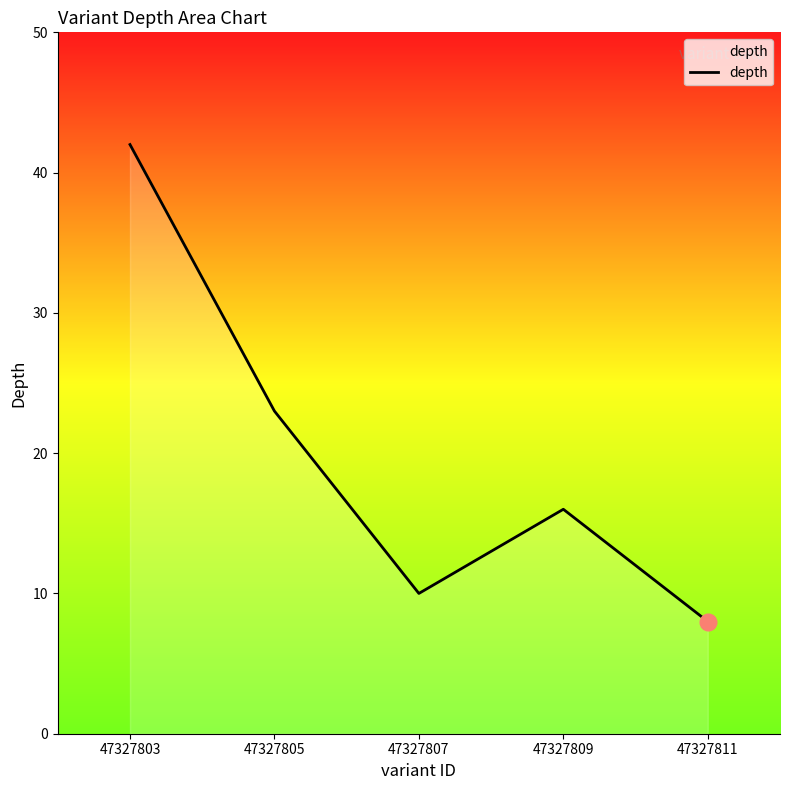

True or false: the data has more than 1 interior local peaks.

False